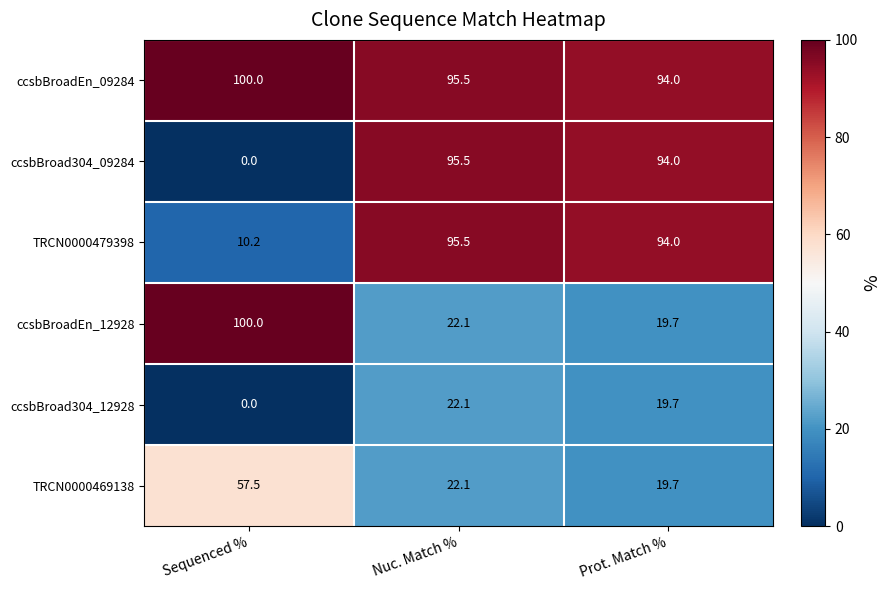

At how many categories does at least one series exceed 57?

3